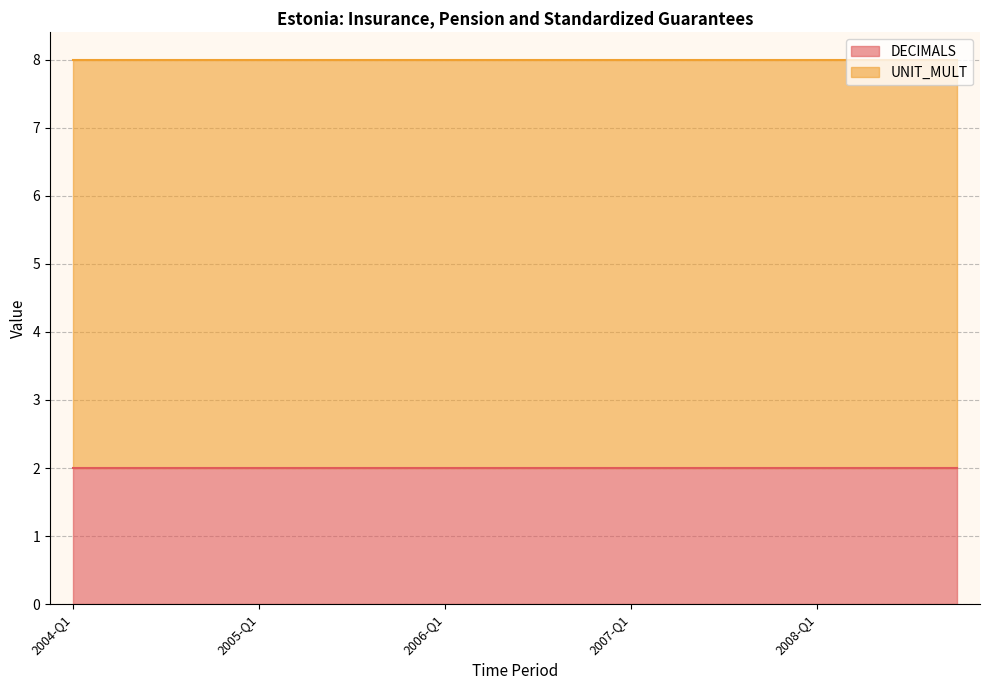

What is the smallest value displayed?

2